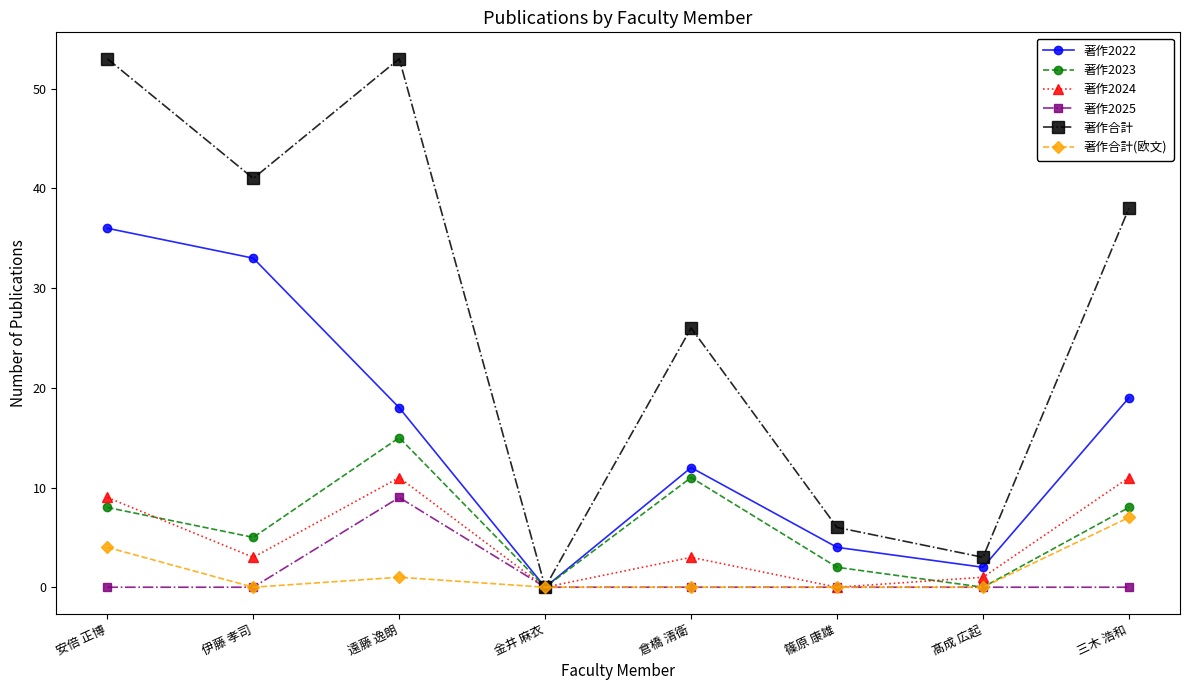

What is the label of the 3rd point from the right?

篠原 康雄